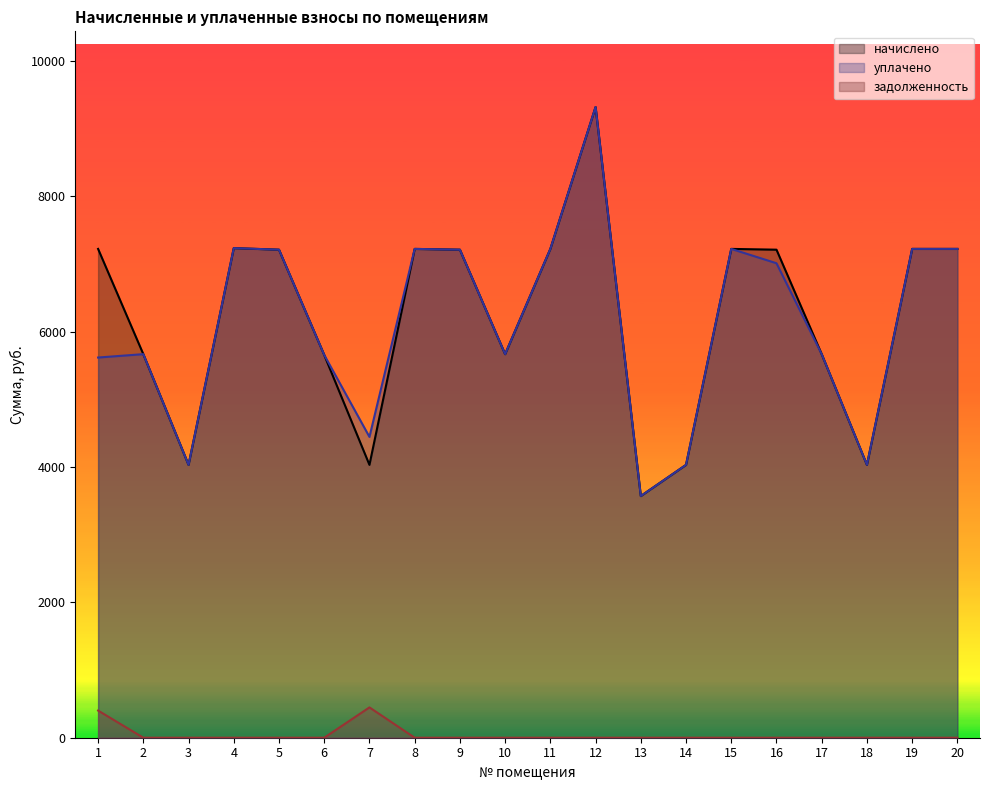

True or false: задолженность and начислено intersect in this chart.

False